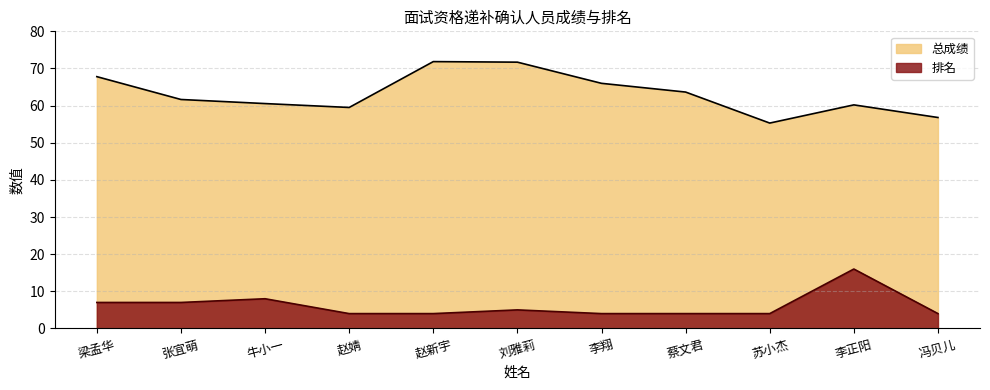

What is the label of the 10th point from the right?

张宜萌